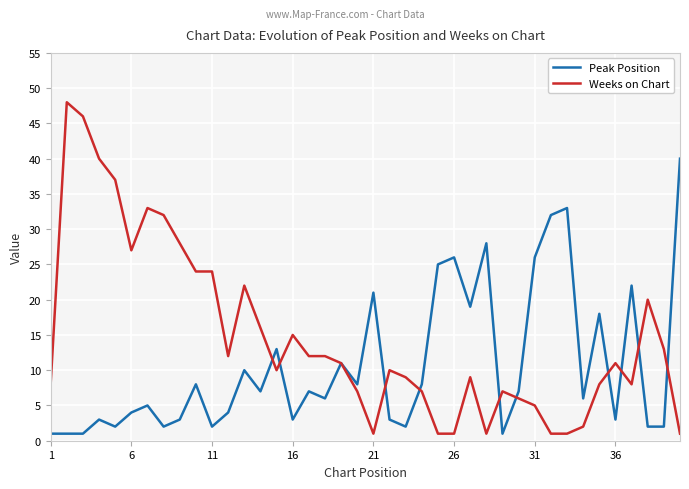

Rank the series by their maximum value, from lowest to highest.

Peak Position, Weeks on Chart